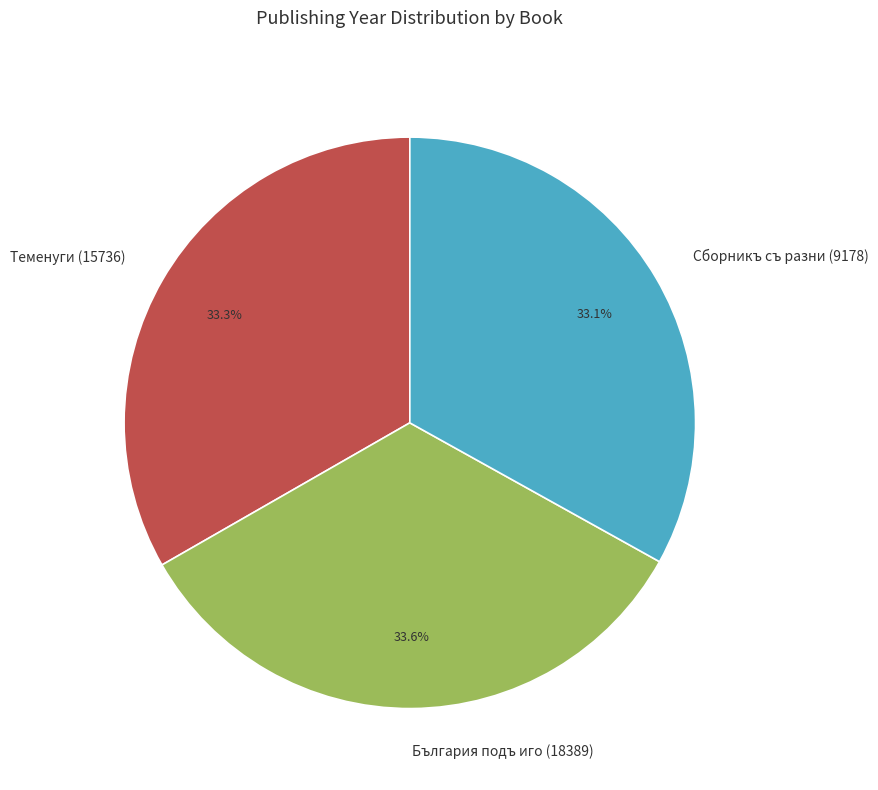

How many slices are in this pie chart?

3